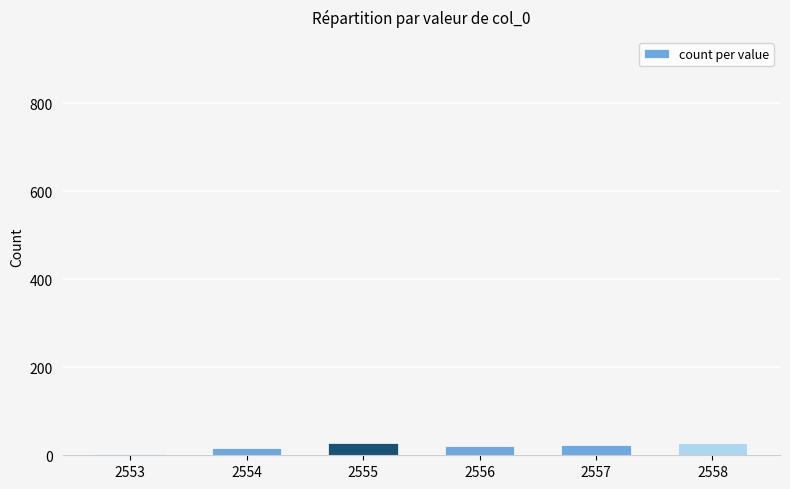

What is the average value?

20